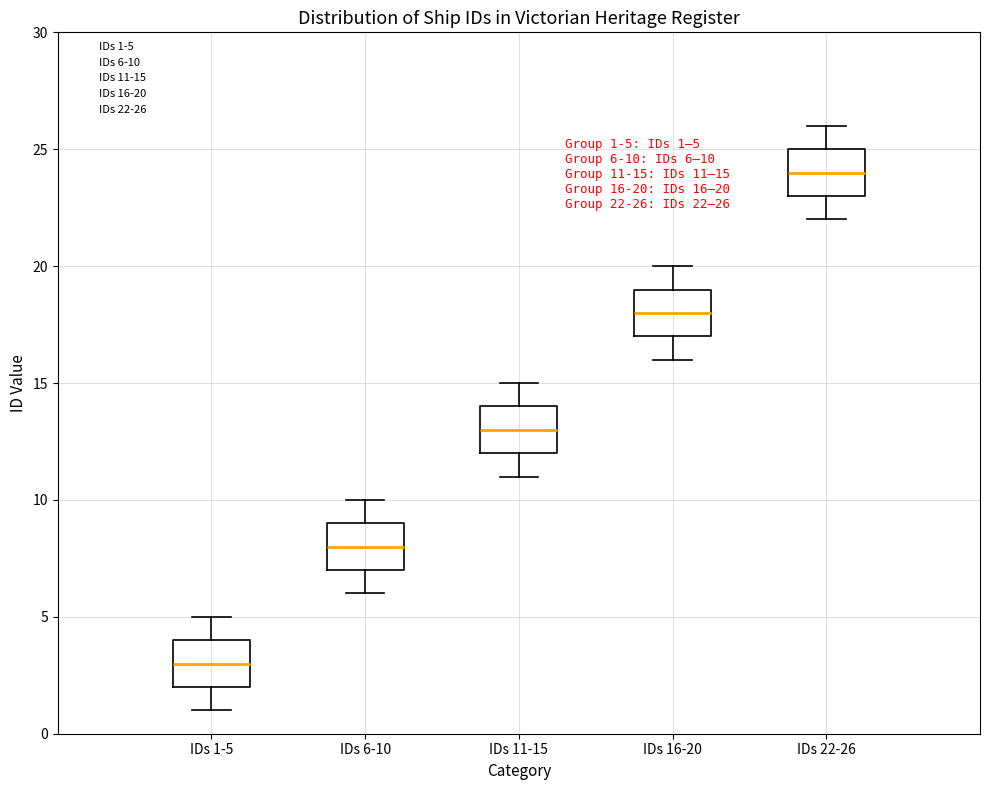

Which box has the lowest median line?

IDs 1-5